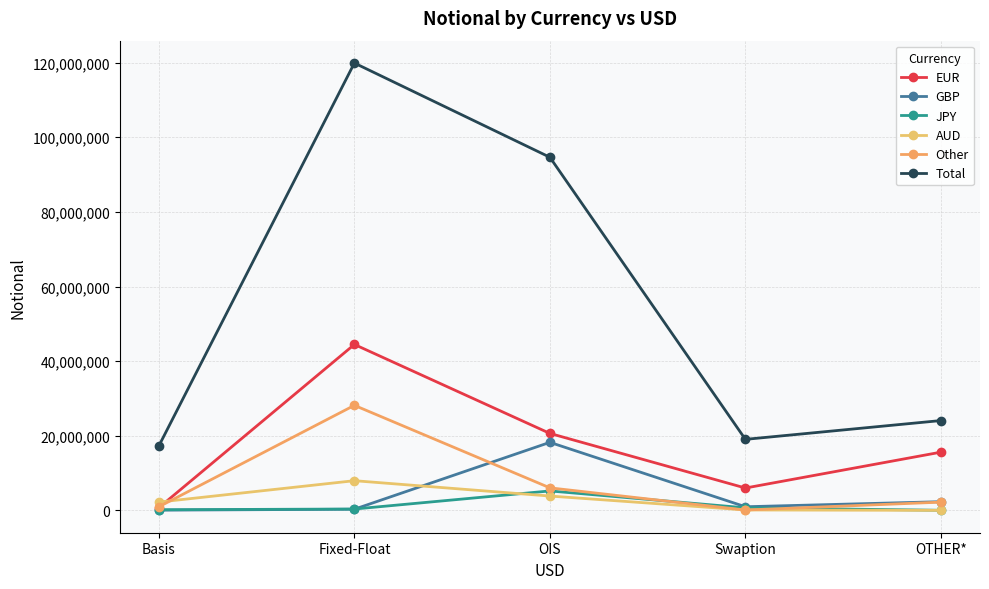

True or false: AUD has a value of 5718598 at OIS.

False